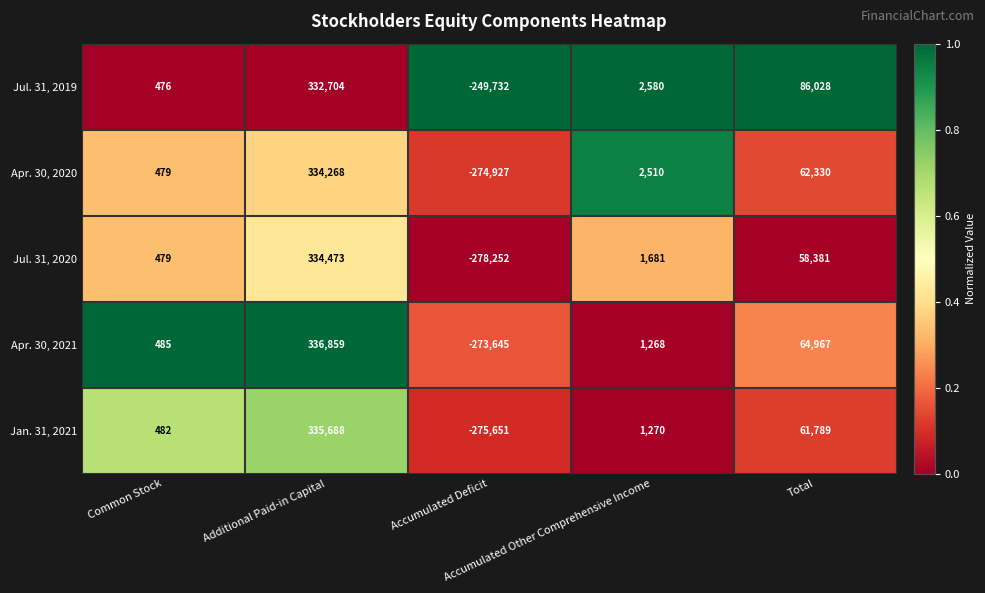

Which series has the widest spread of values?

Jul. 31, 2020